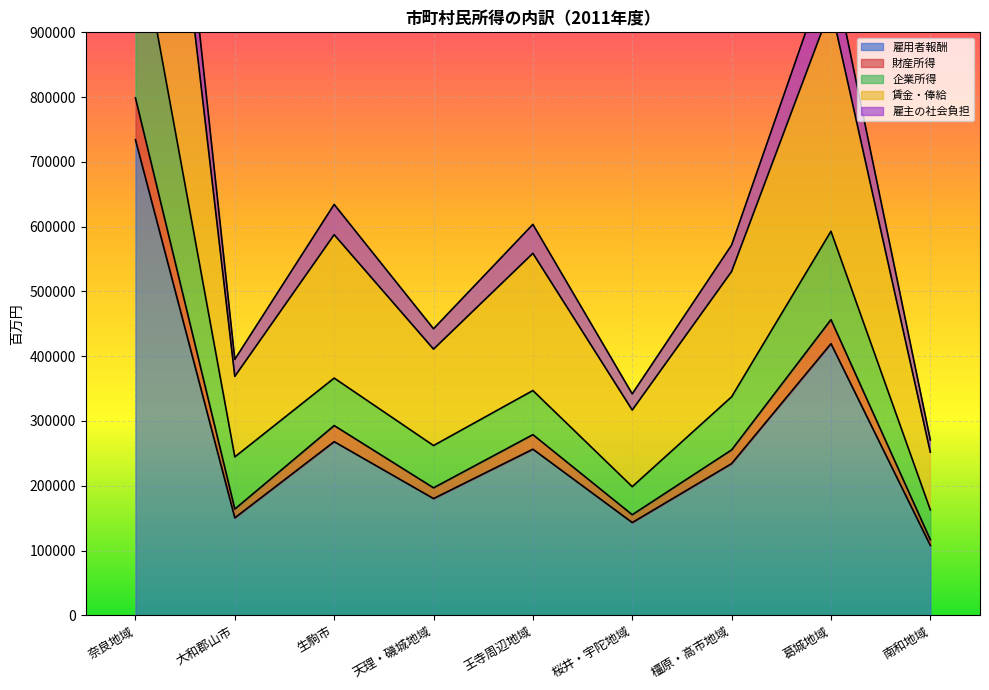

True or false: 雇用者報酬 has a value of 158143 at 南和地域.

False